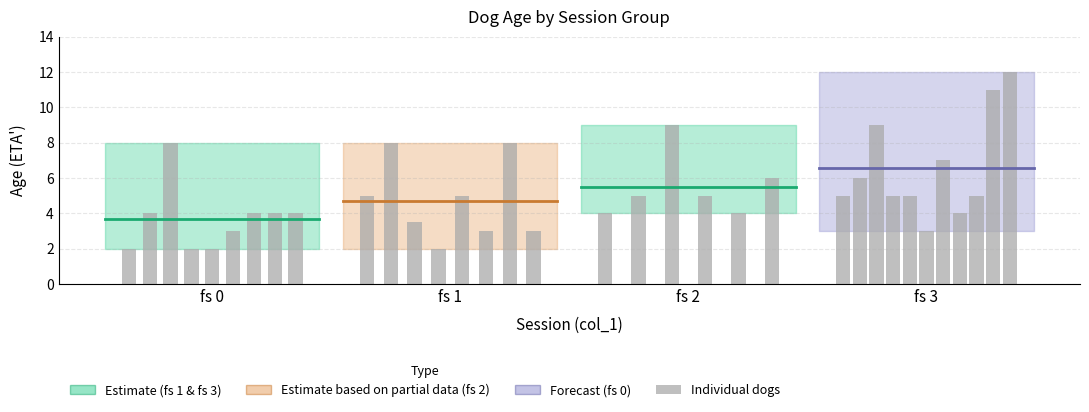

What is the sum of all values?

175.5